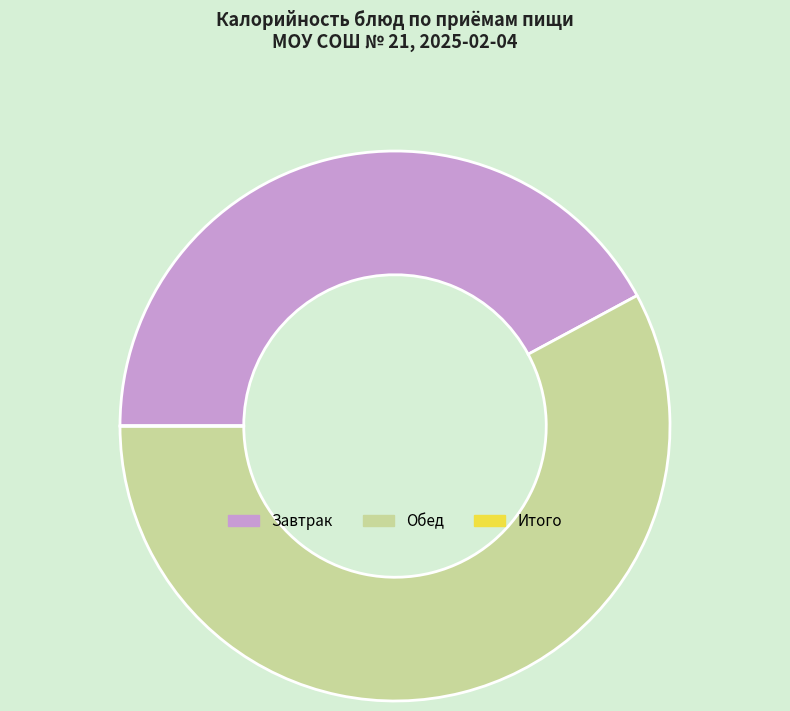

Combined, do Завтрак and Обед account for over 50%?

Yes